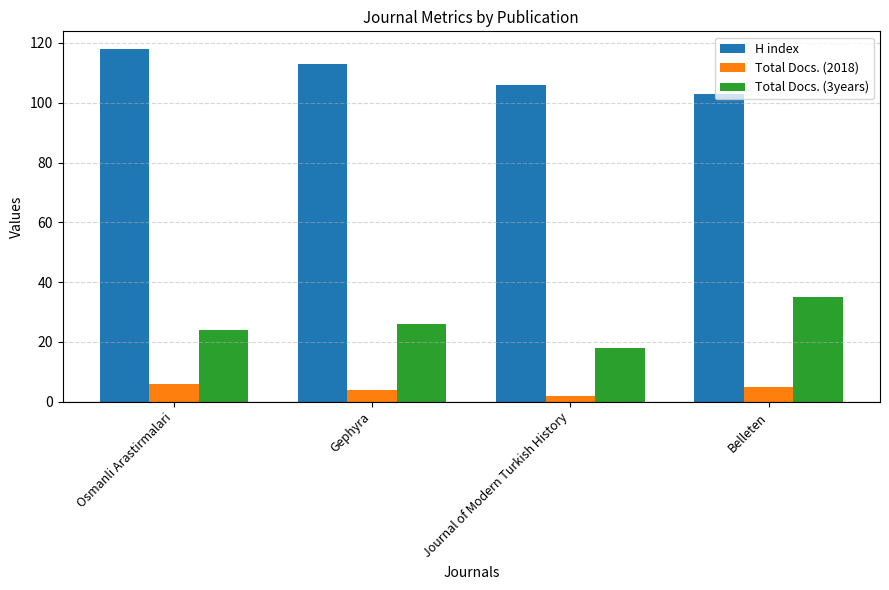

Reading right to left, what are all the values shown in this chart?

H index: 103	106	113	118
Total Docs. (2018): 5	2	4	6
Total Docs. (3years): 35	18	26	24